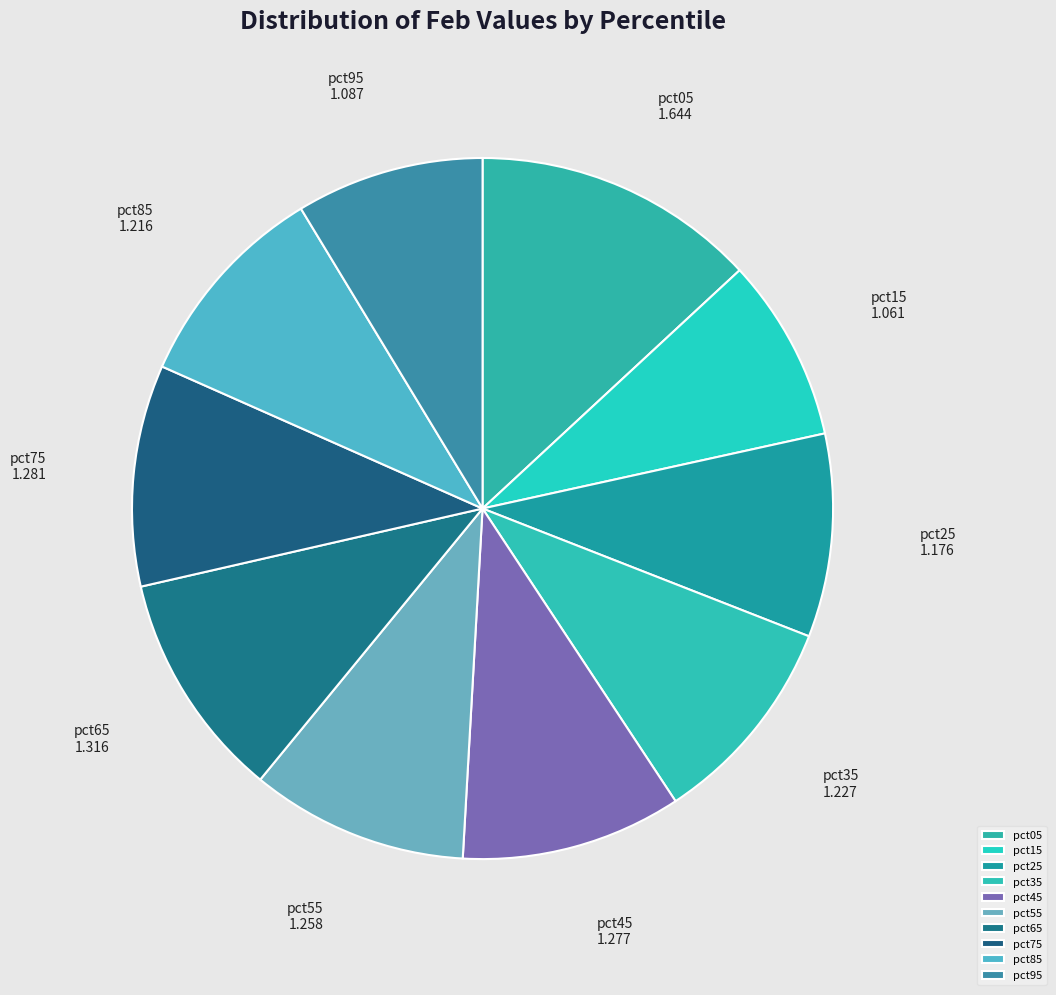

Count the number of slices in the pie.

10